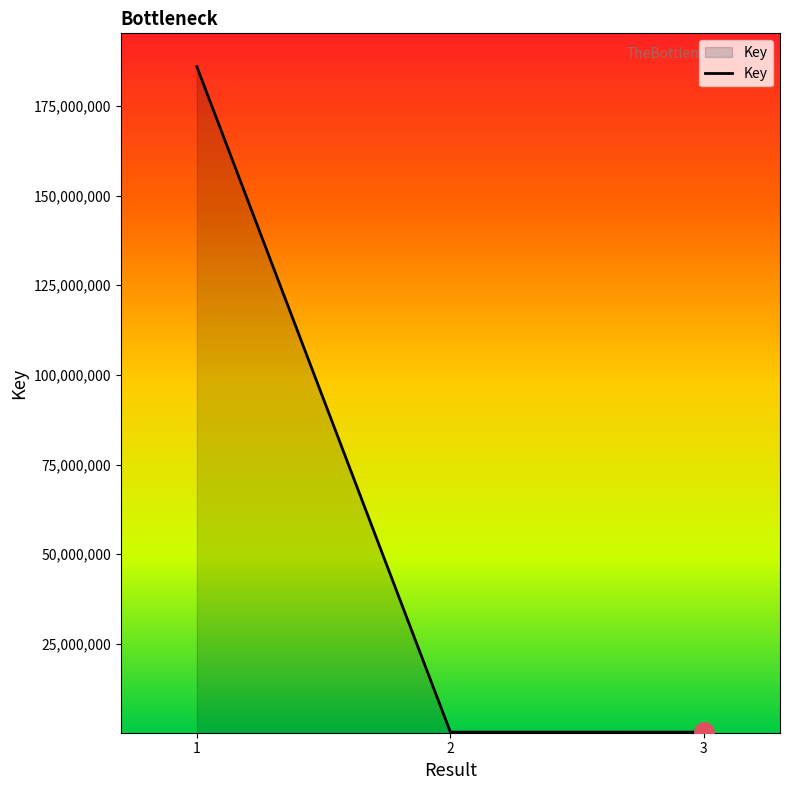

The value at 1 is 185996999. True or false?

True